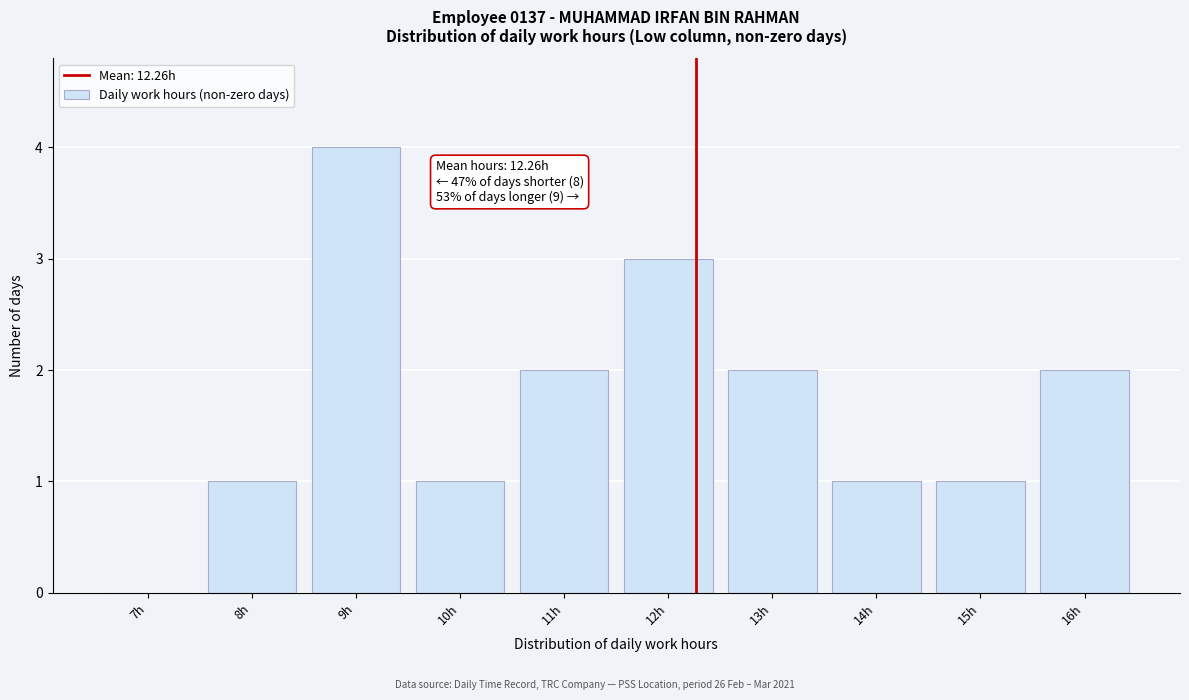

Reading left to right, extract all data points from this chart.

7h=0	8h=1	9h=4	10h=1	11h=2	12h=3	13h=2	14h=1	15h=1	16h=2